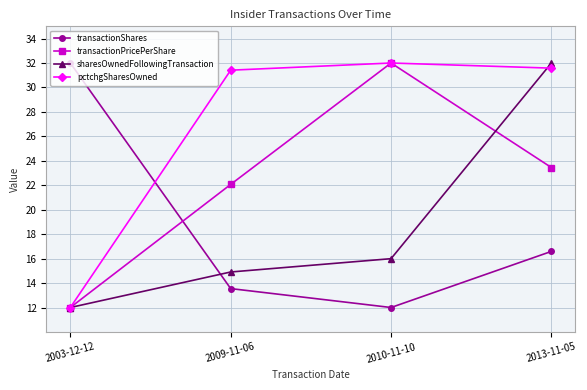

Which category has the highest value in the transactionPricePerShare series?

2010-11-10